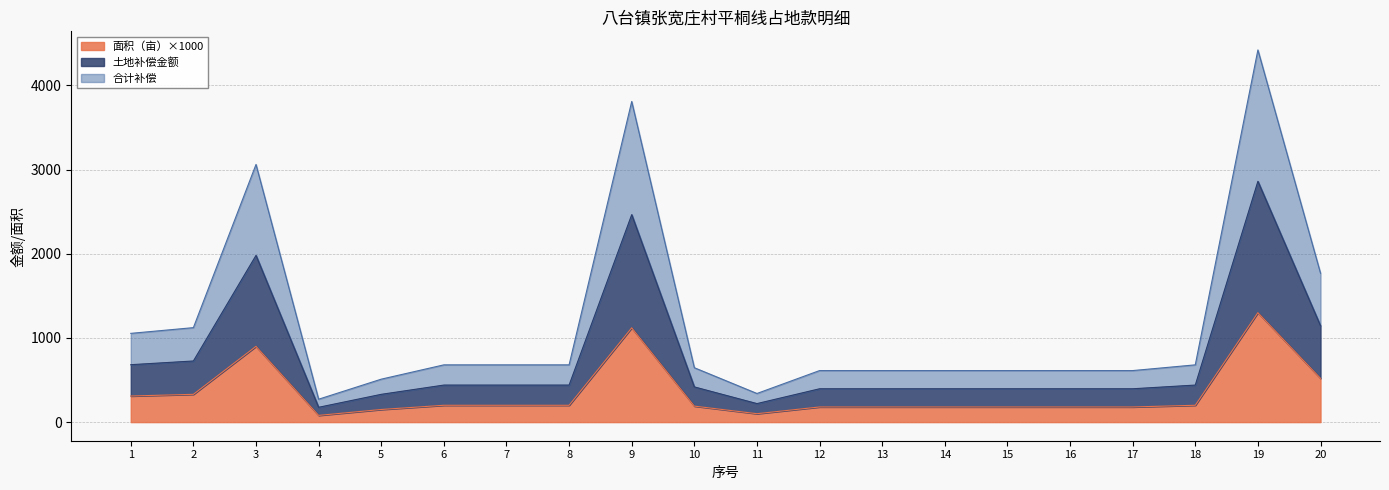

What is the sum of all 合计补偿 values?

23392